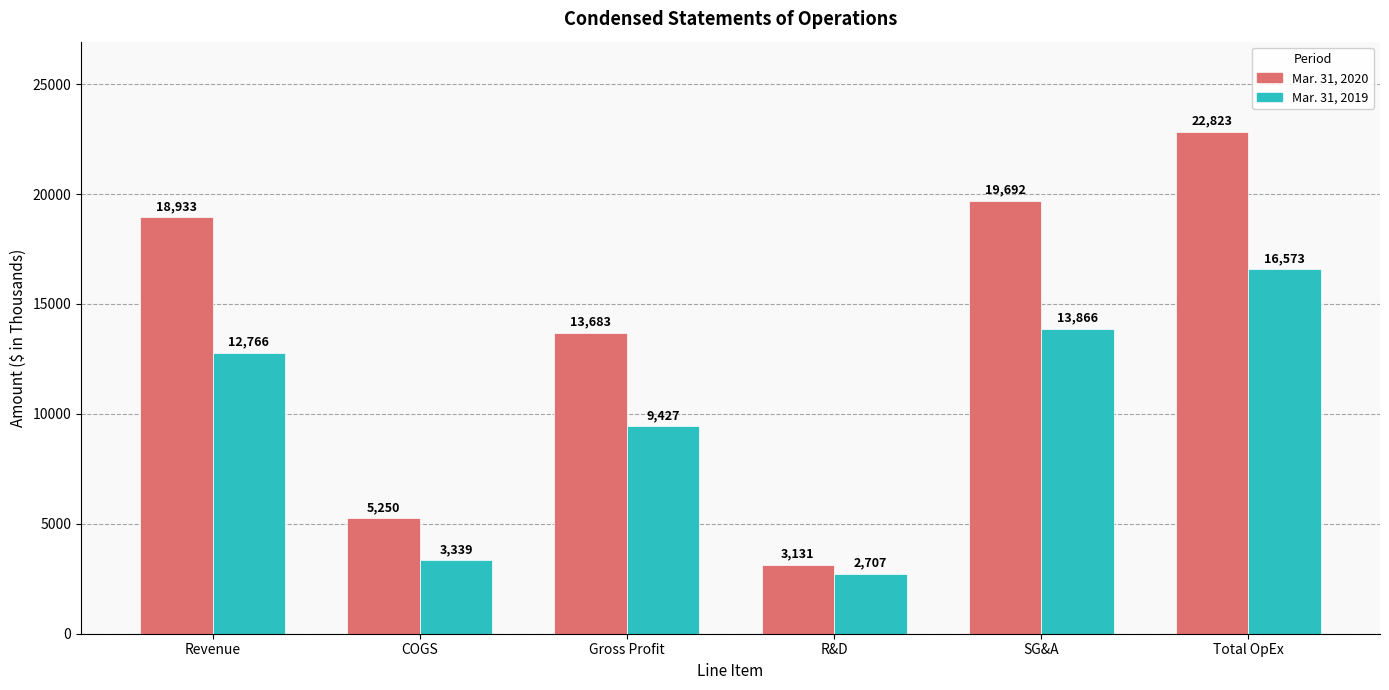

How many categories are shown in the chart?

6